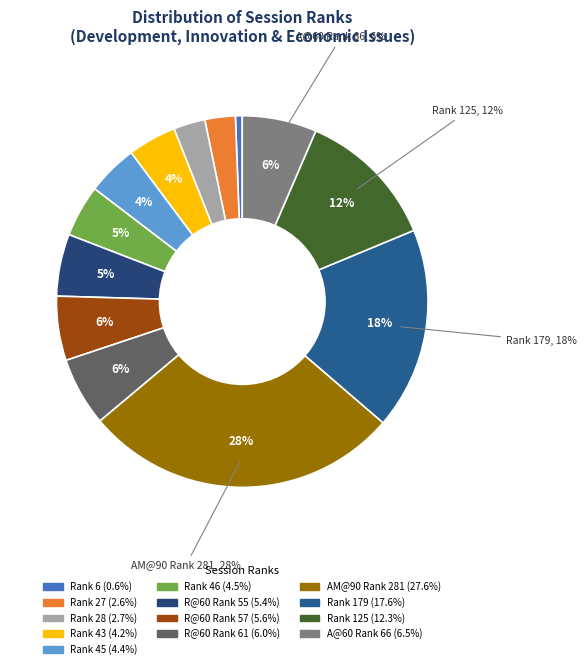

What percentage is the Reduced @60 Rank 55 slice, to the nearest percent?

5%